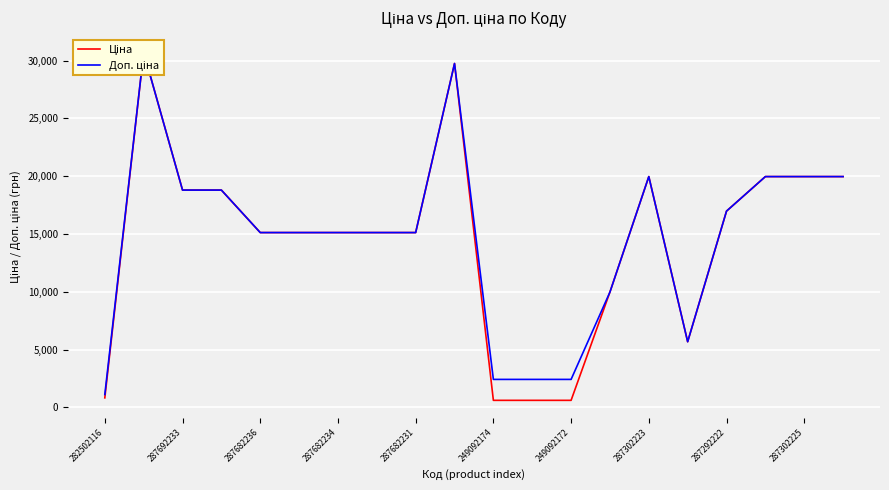

How many data points in Ціна are less than 15120?

6